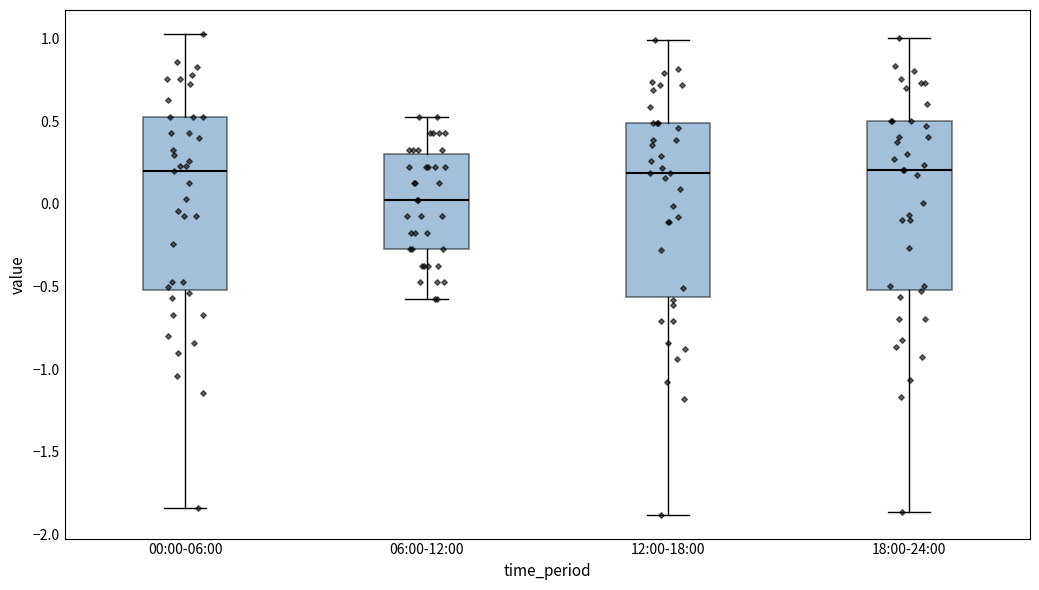

Reading left to right, transcribe this box plot: for each box, give where its median line is, the range the box spans, and where its two whiskers end, as read against the y-axis. The values are not printed on the chart, so give them approximately, as read against the axis.

00:00-06:00: median 0.20, box -0.50 to 0.55, whiskers -1.85 to 1.05
06:00-12:00: median 0.05, box -0.25 to 0.30, whiskers -0.55 to 0.55
12:00-18:00: median 0.20, box -0.55 to 0.50, whiskers -1.90 to 1.00
18:00-24:00: median 0.20, box -0.50 to 0.50, whiskers -1.85 to 1.00